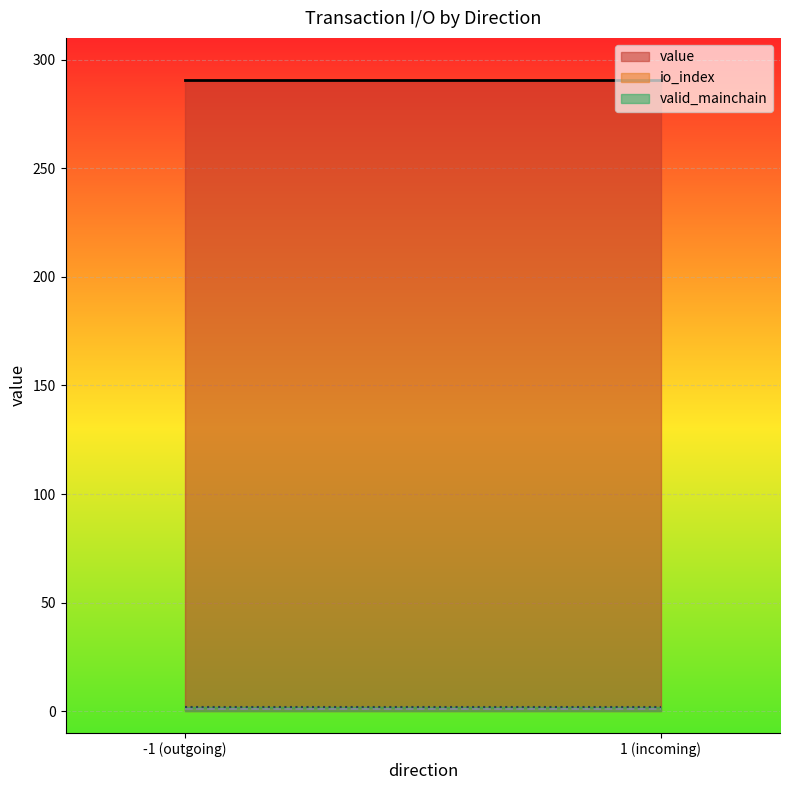

How many lines are shown in the chart?

3